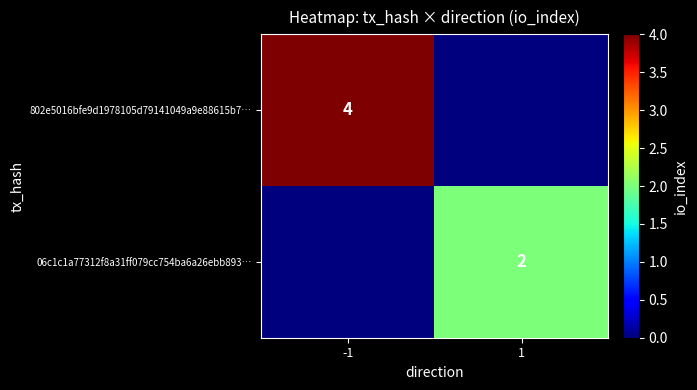

Is it true that 802e5016bfe9d1978105d79141049a9e88615b7… equals 4 at -1?

True